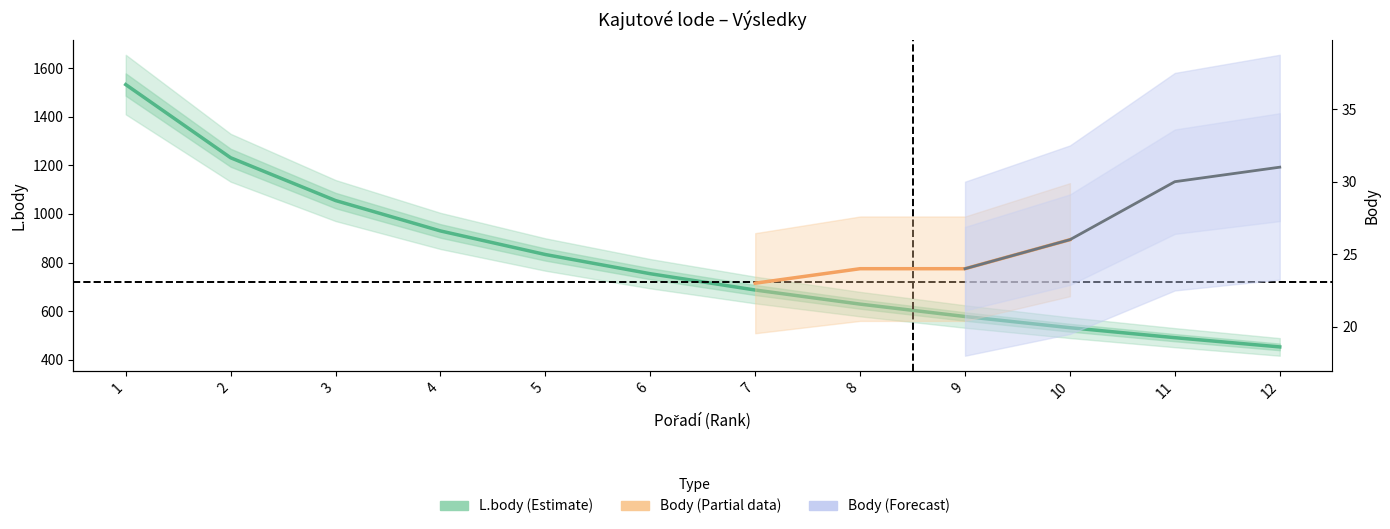

Is it true that the value at 2 is 1938?

False